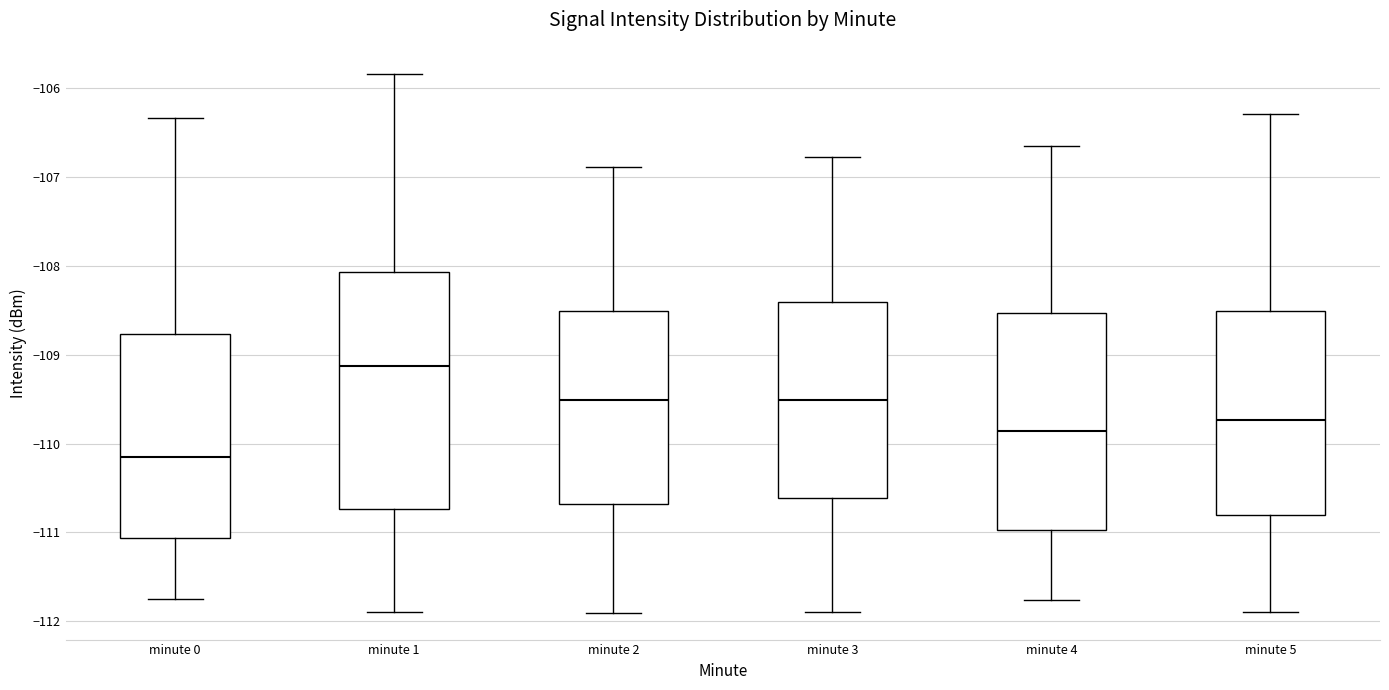

Which box is the tallest, from its lower edge to its upper edge?

minute 1